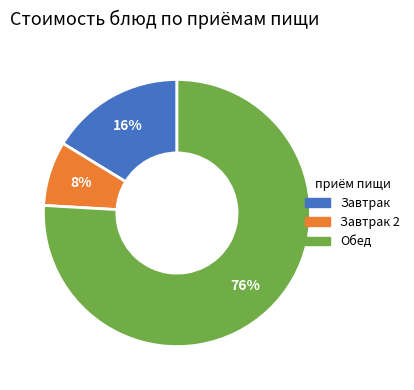

To the nearest percent, what is the difference between the largest and smallest slice percentages?

68%